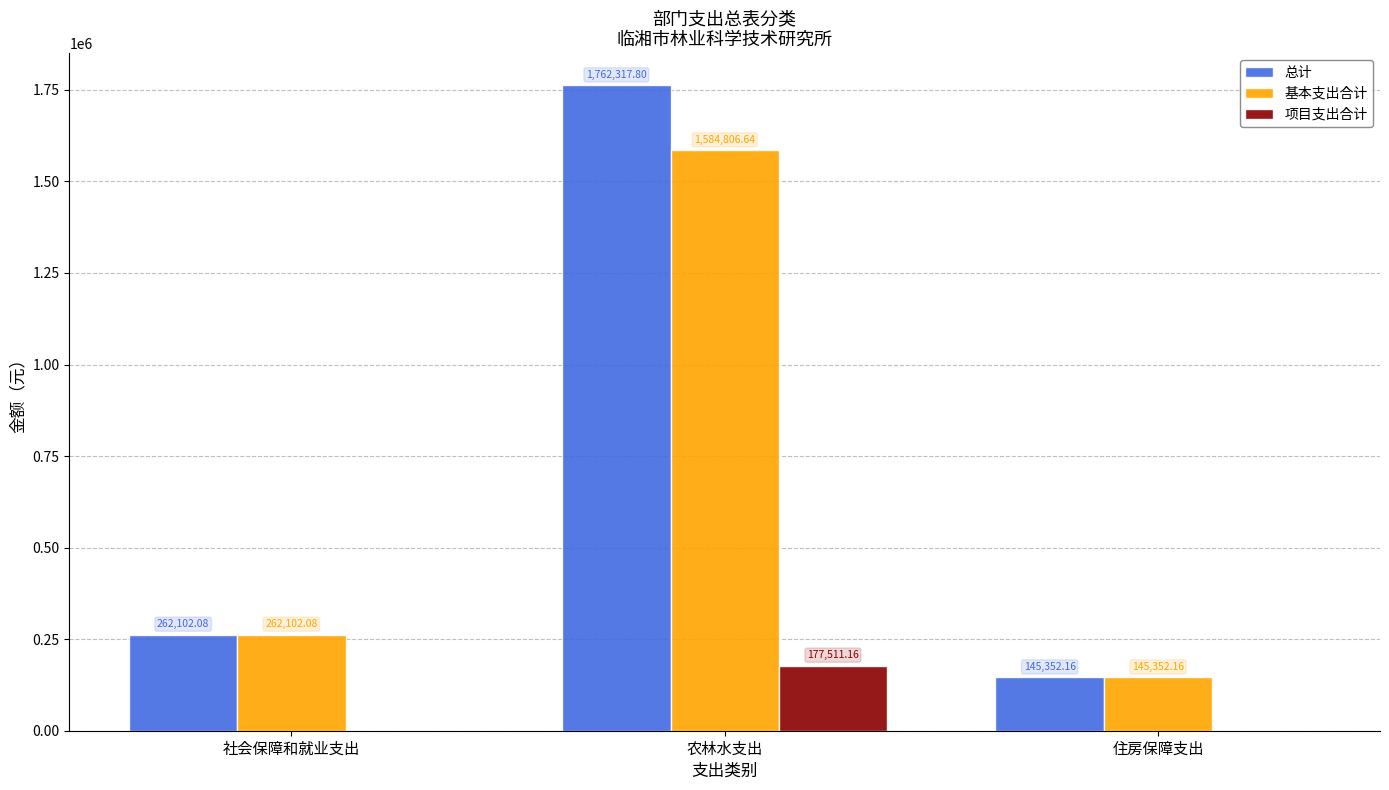

Which category has the highest value across all series?

农林水支出